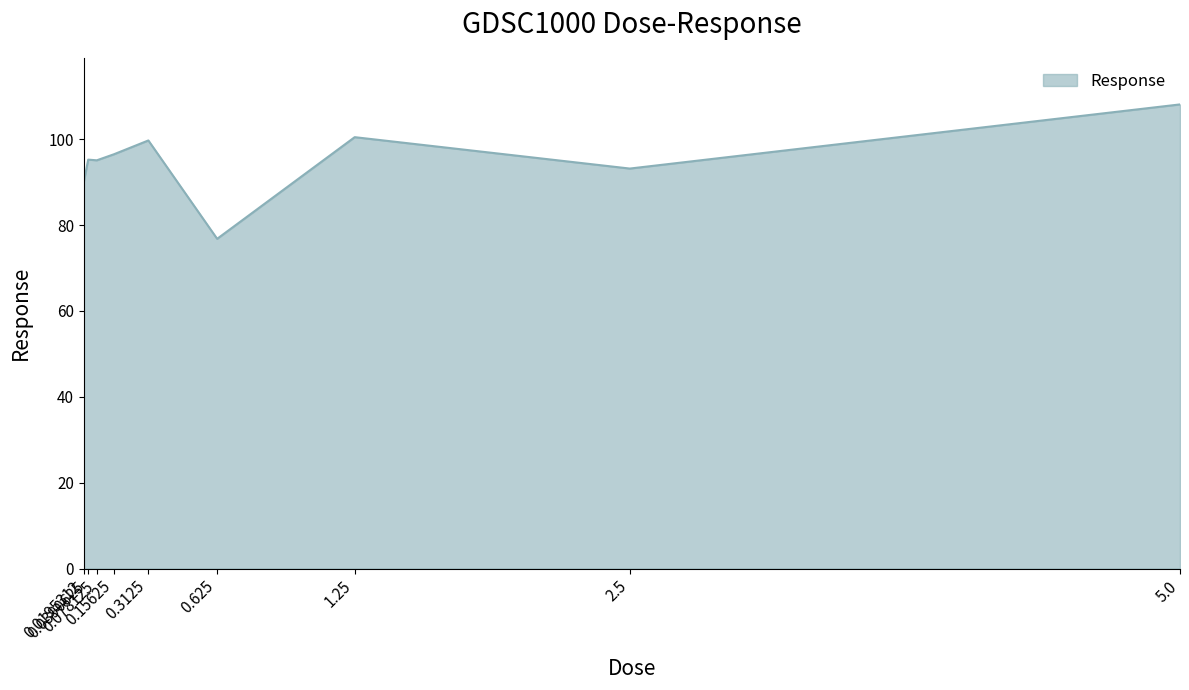

What is the maximum value shown in the chart?

108.1